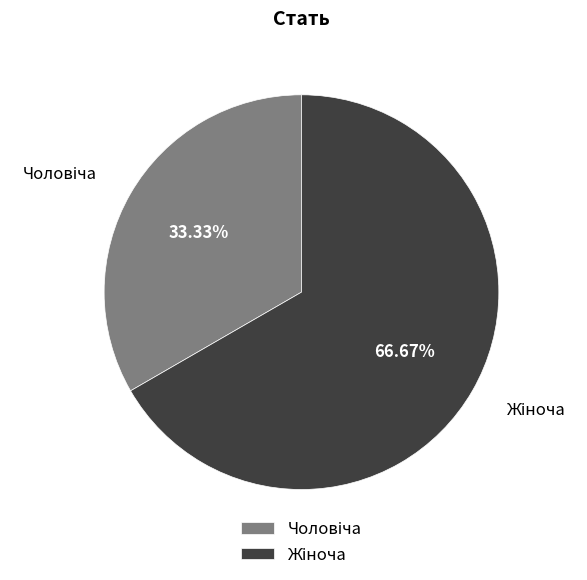

Does any single category account for the majority?

Yes